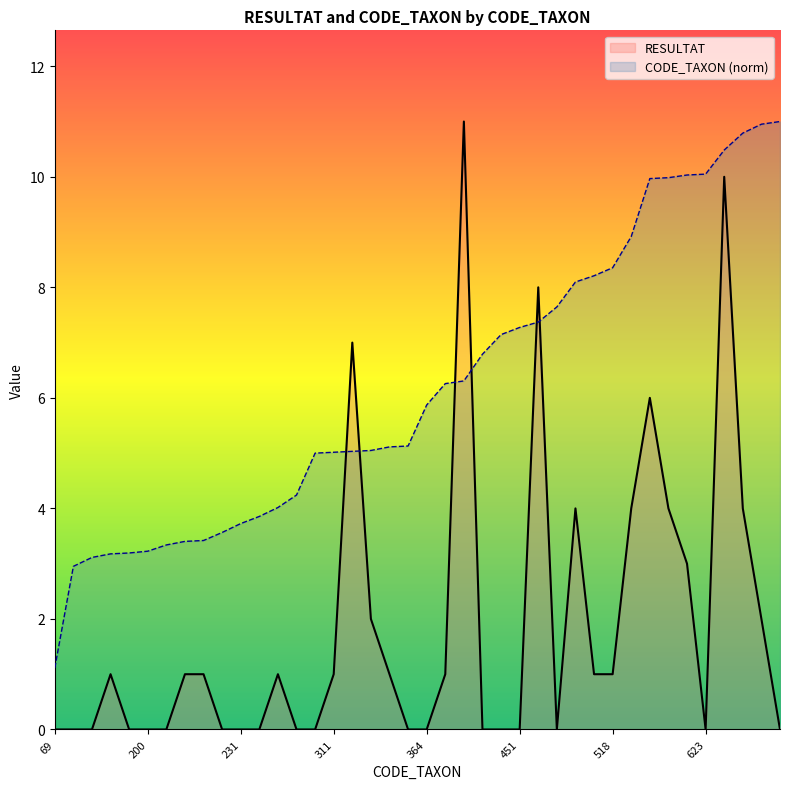

What is the sum of the CODE_TAXON values at 311 and 443?

12.2